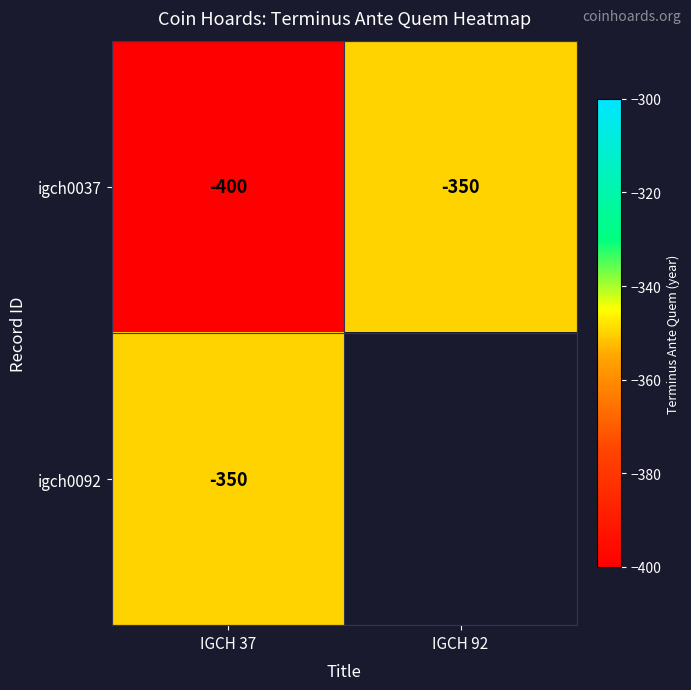

Which label corresponds to the smallest value in the chart?

IGCH 37